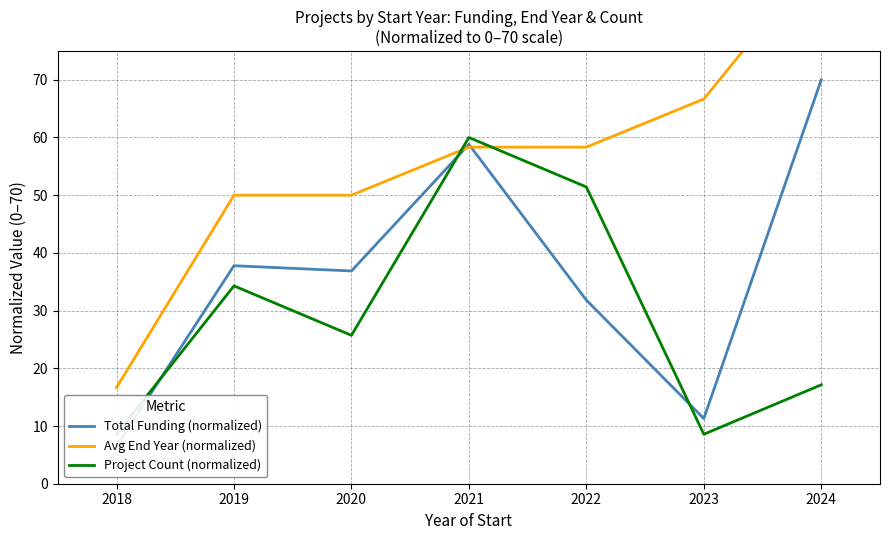

What is the difference between the highest and lowest values at 2019?

15.7